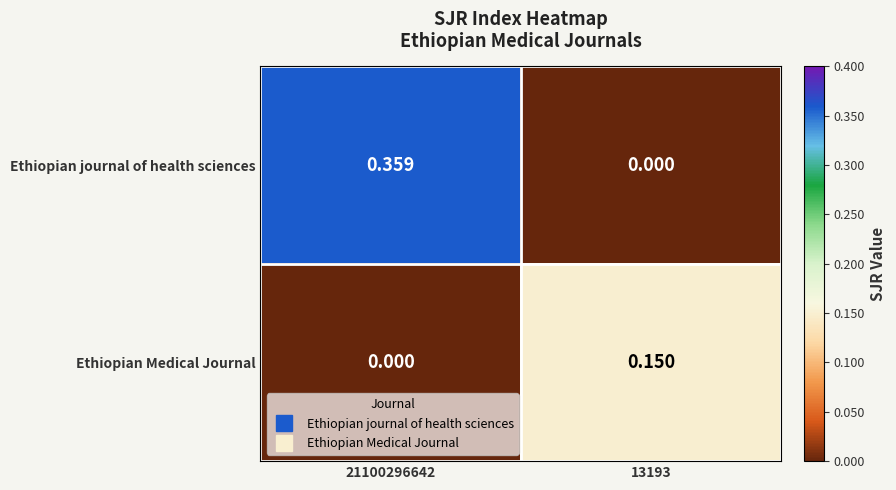

Which series has the largest total across all categories?

Ethiopian journal of health sciences